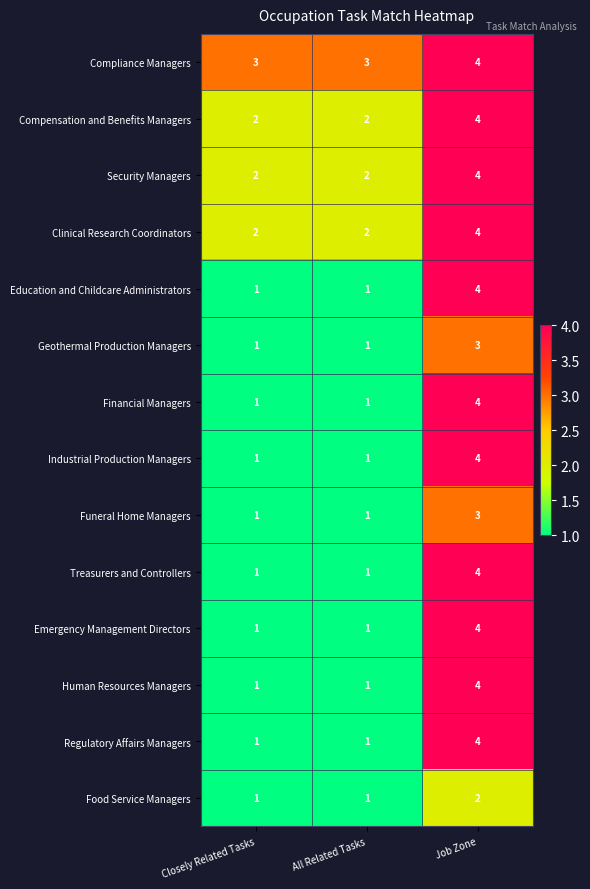

What is the highest value of the Geothermal Production Managers series?

3